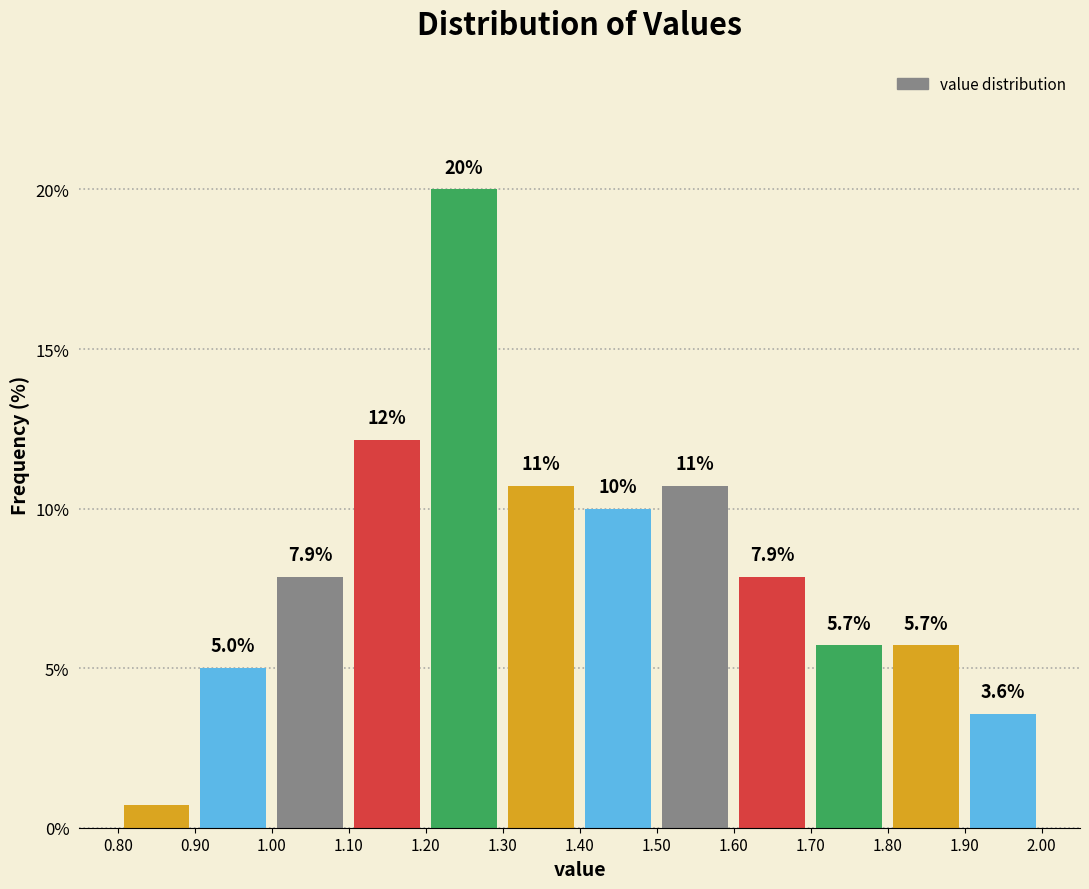

Over which range of the x-axis is the bar tallest?

1.20 to 1.30